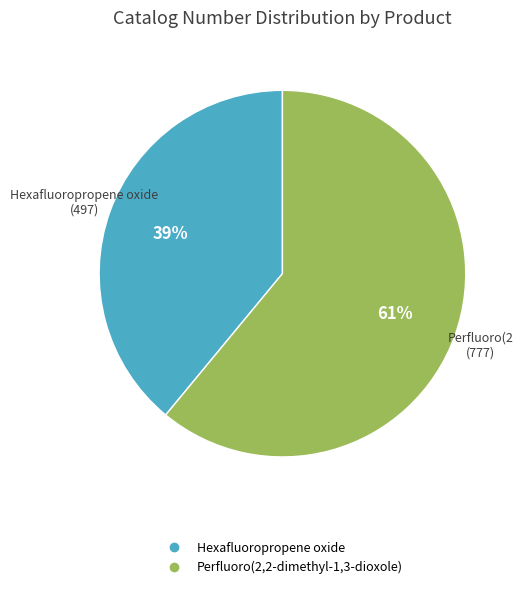

To the nearest percent, what portion does Hexafluoropropene oxide represent?

39%